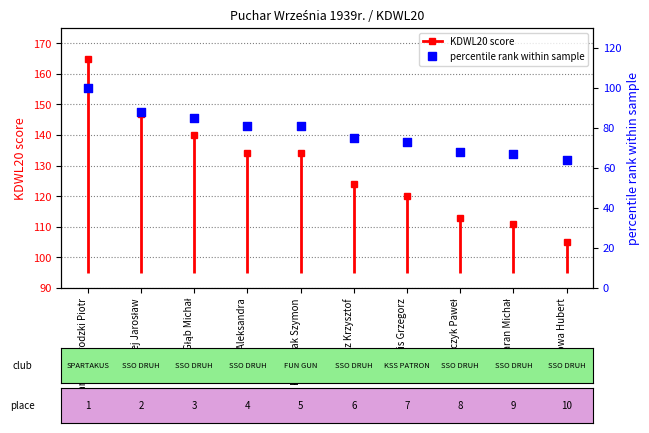

Between Sowa Aleksandra and Sowa Hubert, which is larger?

Sowa Aleksandra